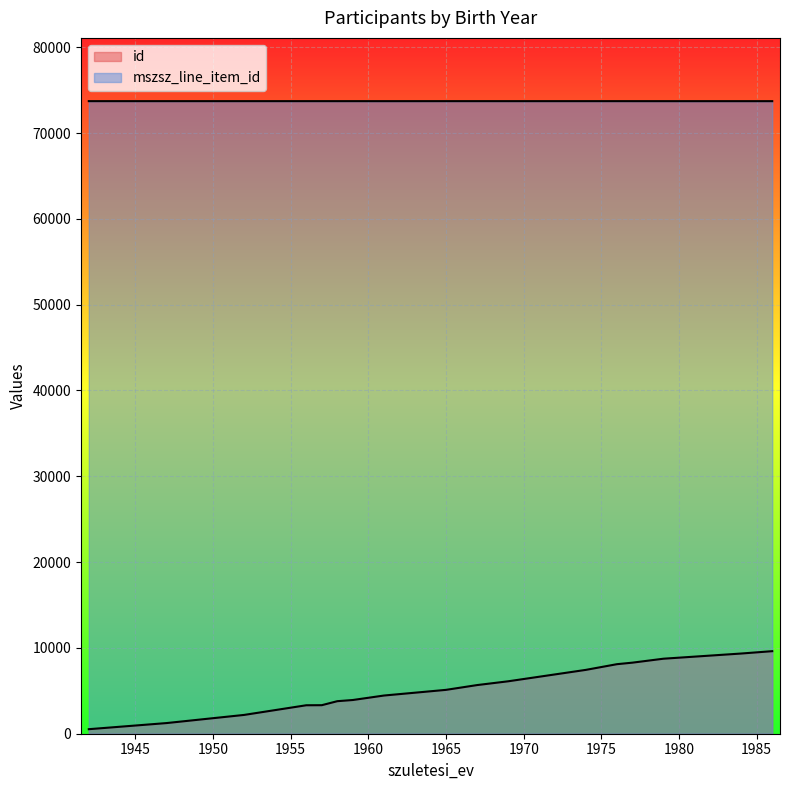

How many lines are shown in the chart?

2